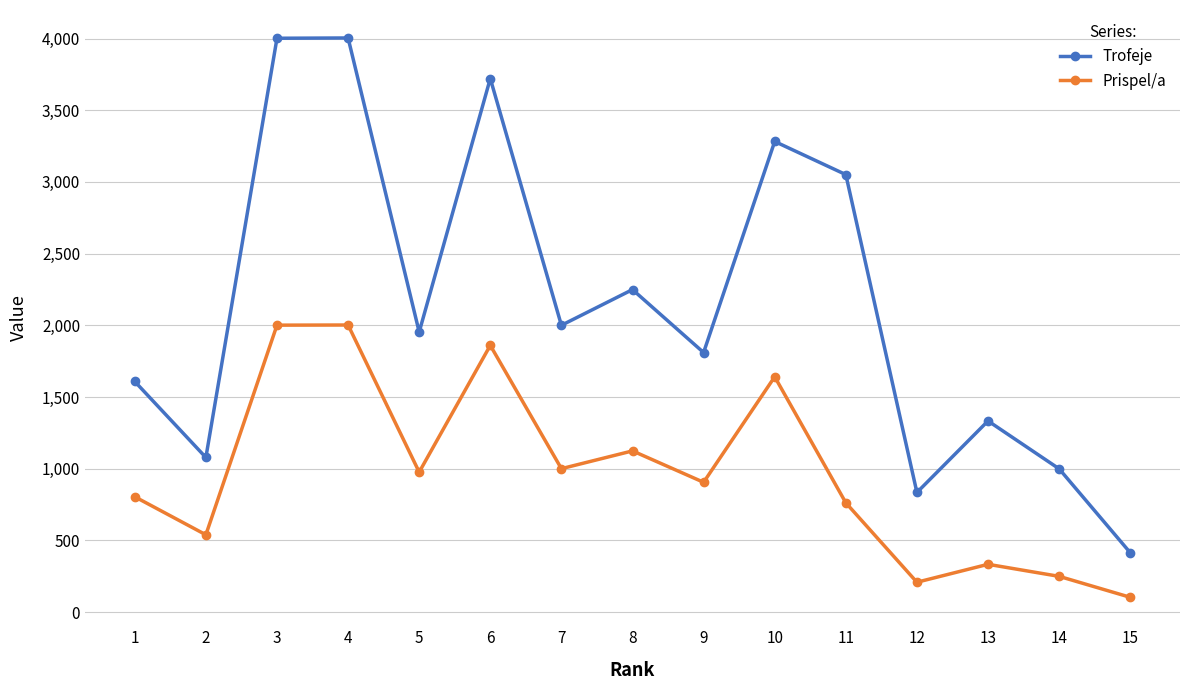

True or false: Prispel/a has a value of 3489 at 3.

False